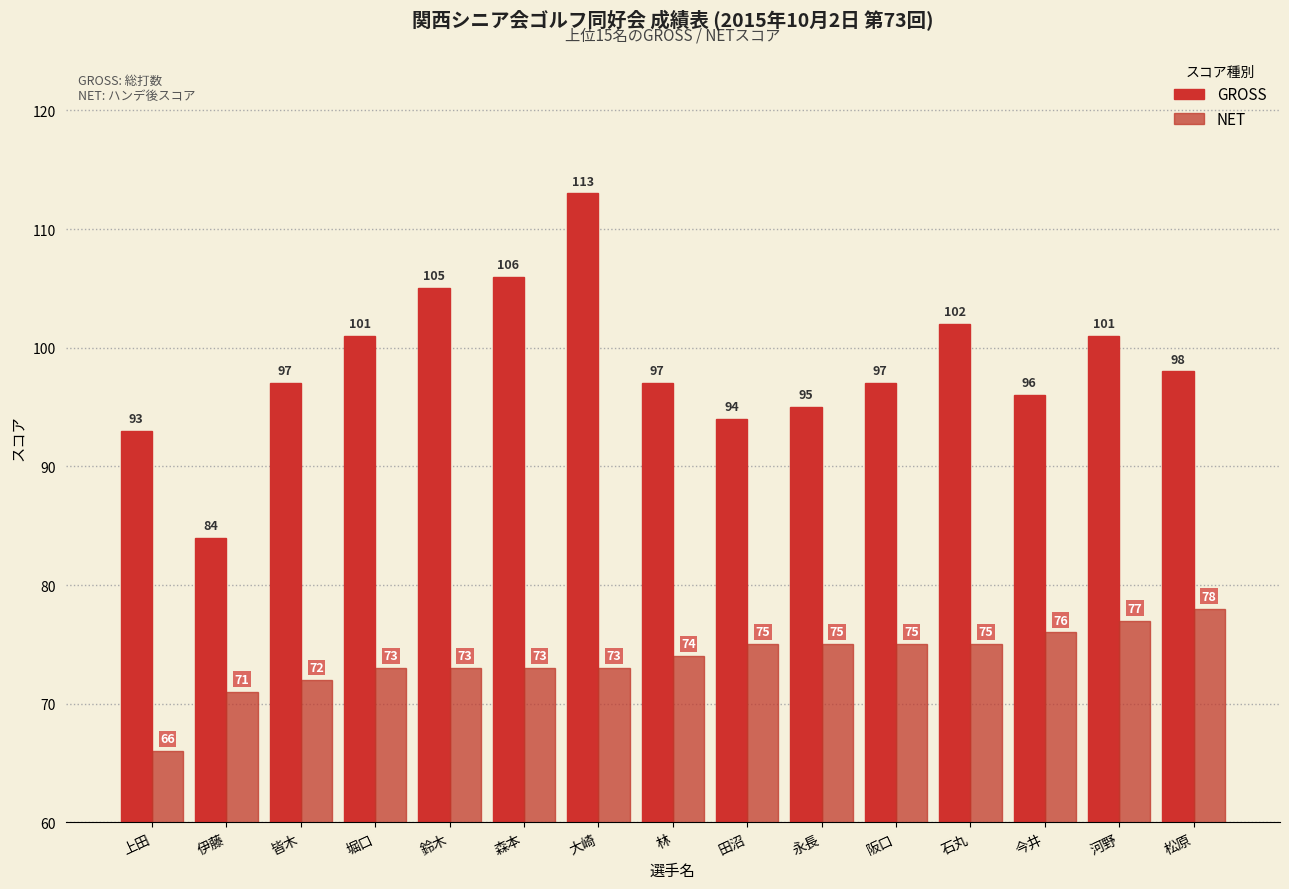

What is the label of the 8th bar from the left?

林